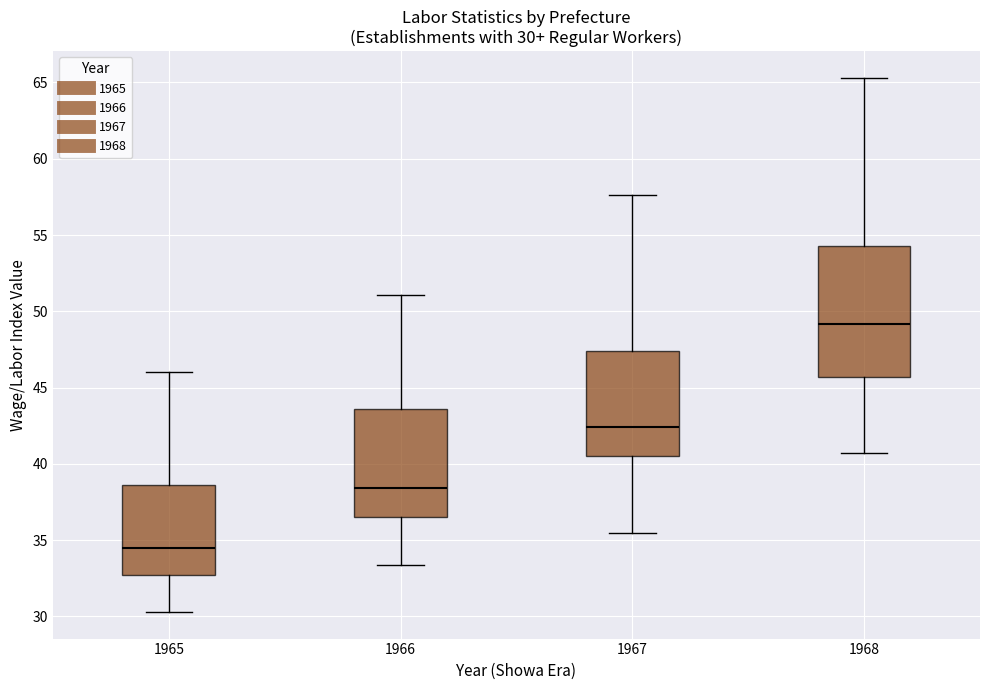

Which box's median line is the lowest?

1965